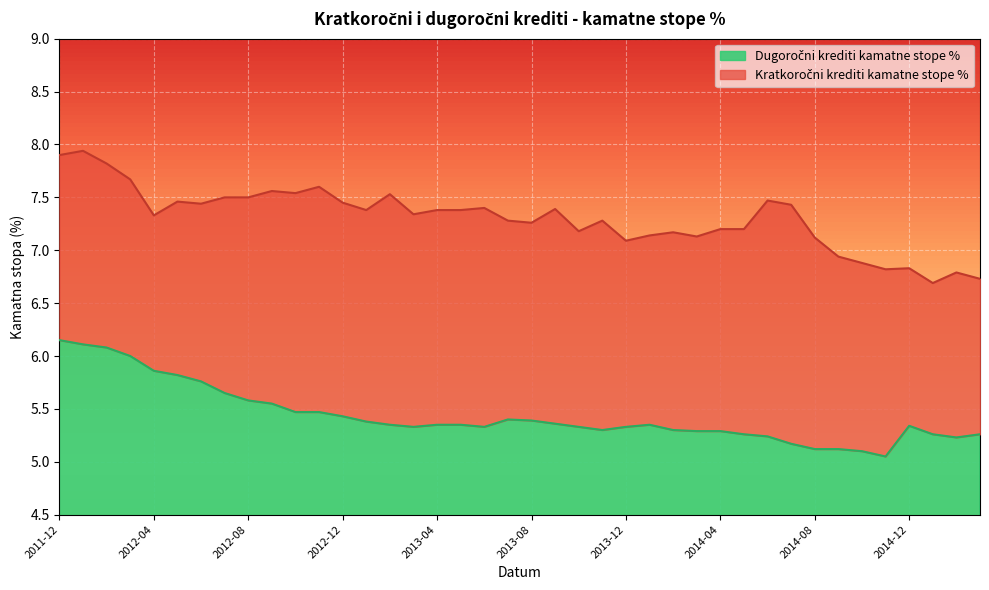

Which series has the largest total across all categories?

Kratkoročni krediti kamatne stope %